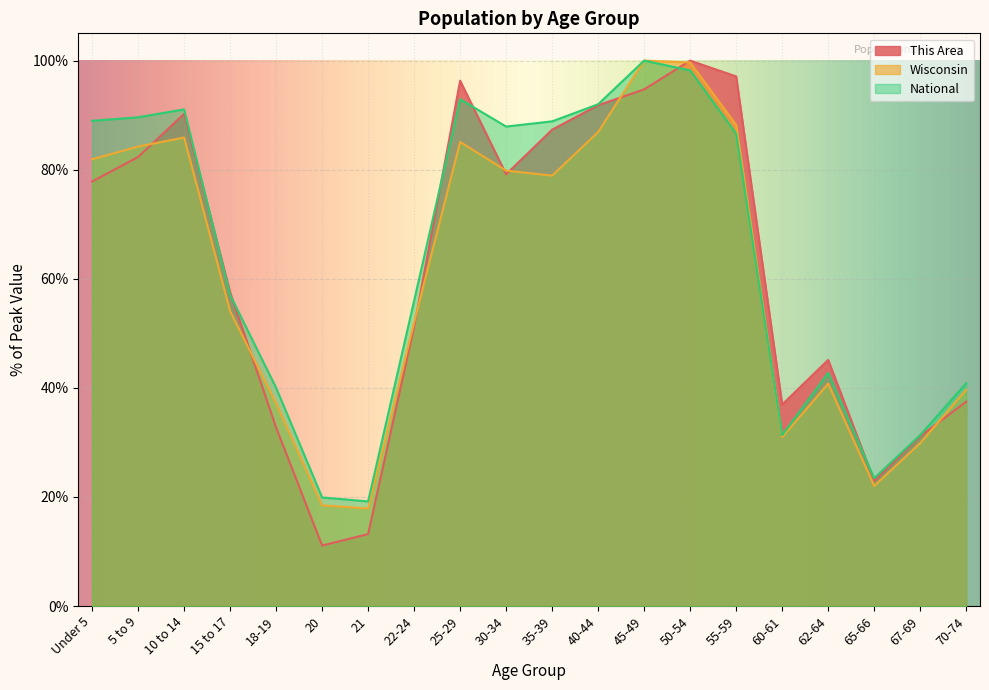

What value does the This Area series have at 50-54?

100.0